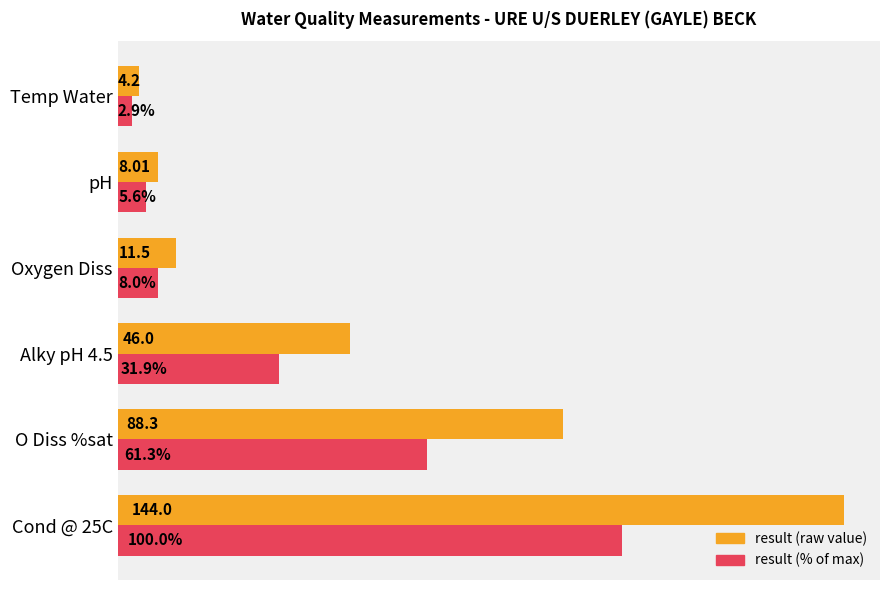

At which category is the sum across all series the highest?

Cond @ 25C